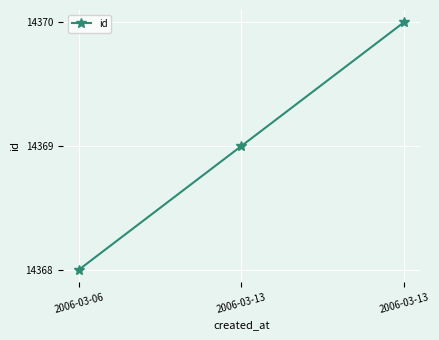

What is the change in value from 2006-03-06 to 2006-03-13?

+1